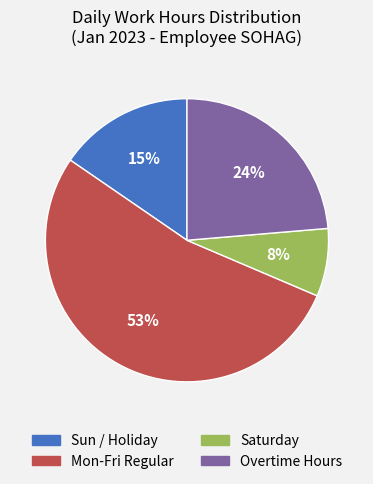

Does any single category account for the majority?

Yes